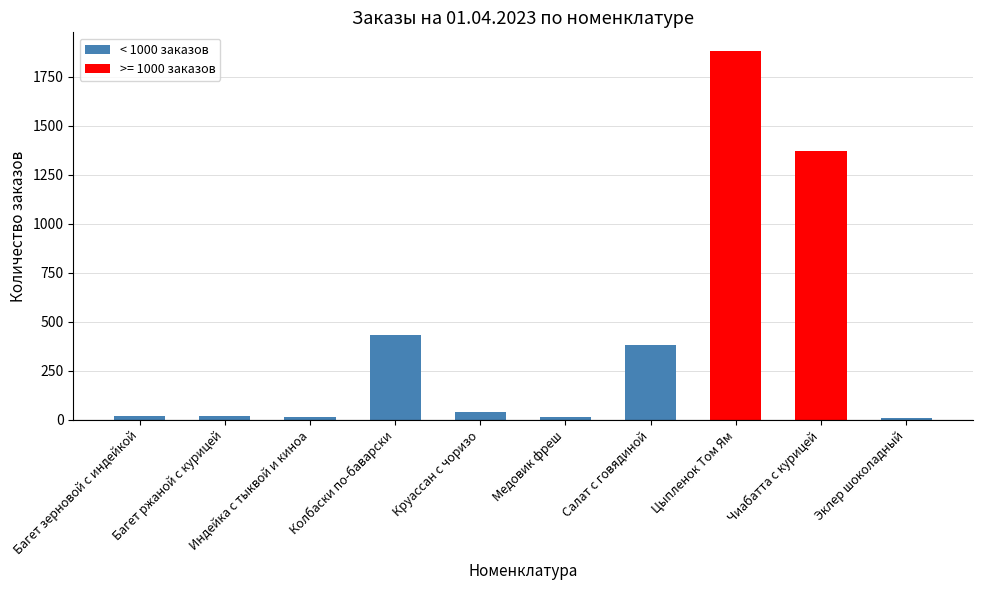

Is it true that the value at Эклер шоколадный is 11?

True